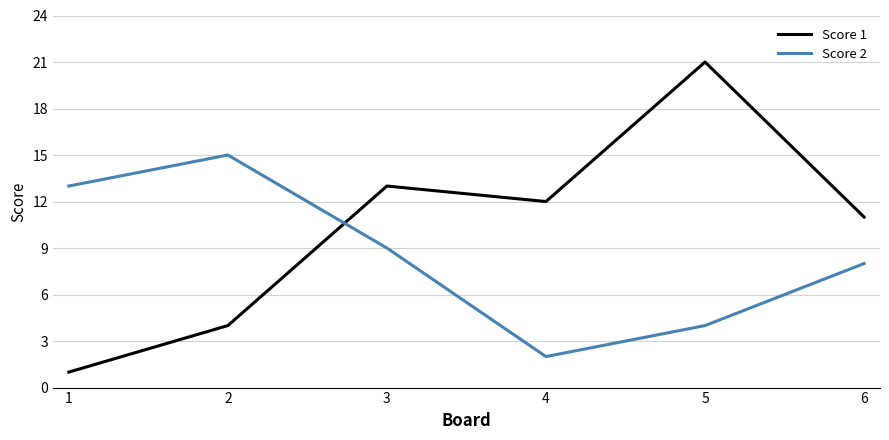

At which category does Score 1 reach its first local valley?

4